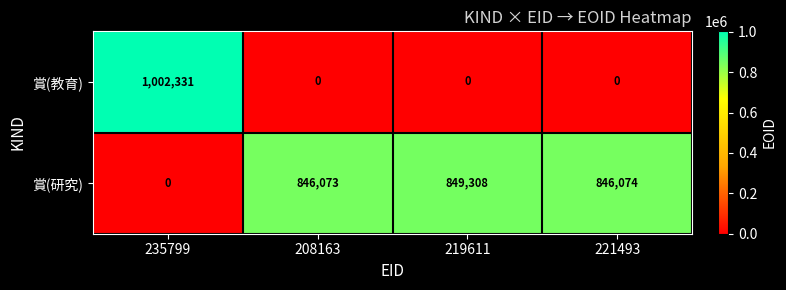

List the series in order of their overall mean, highest first.

賞(研究), 賞(教育)